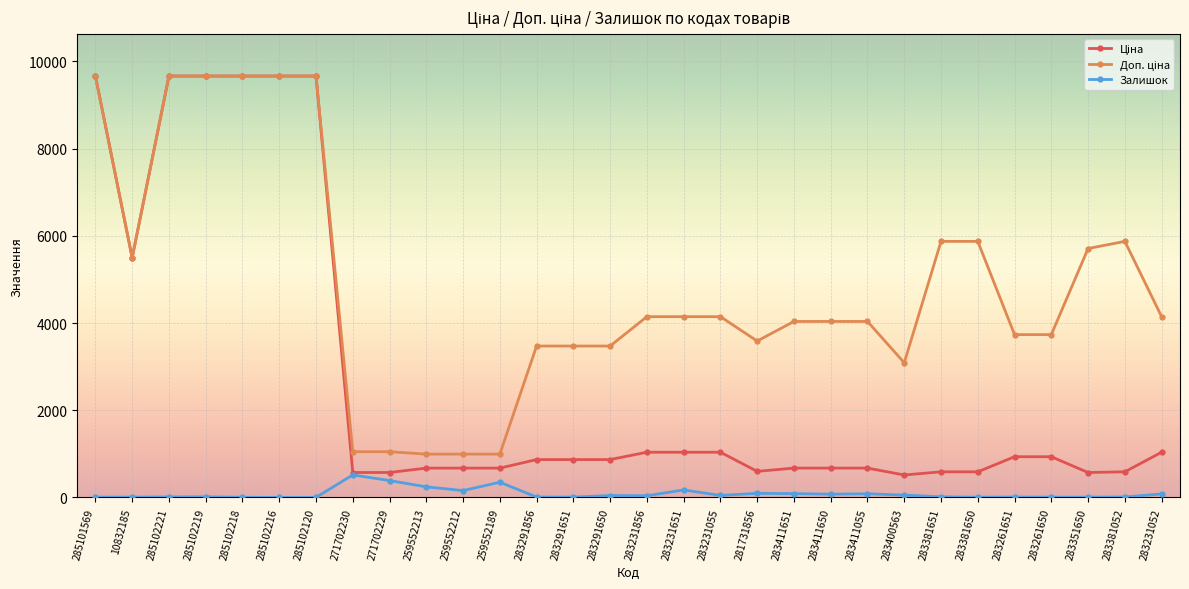

What is the maximum value for Залишок?

516.0